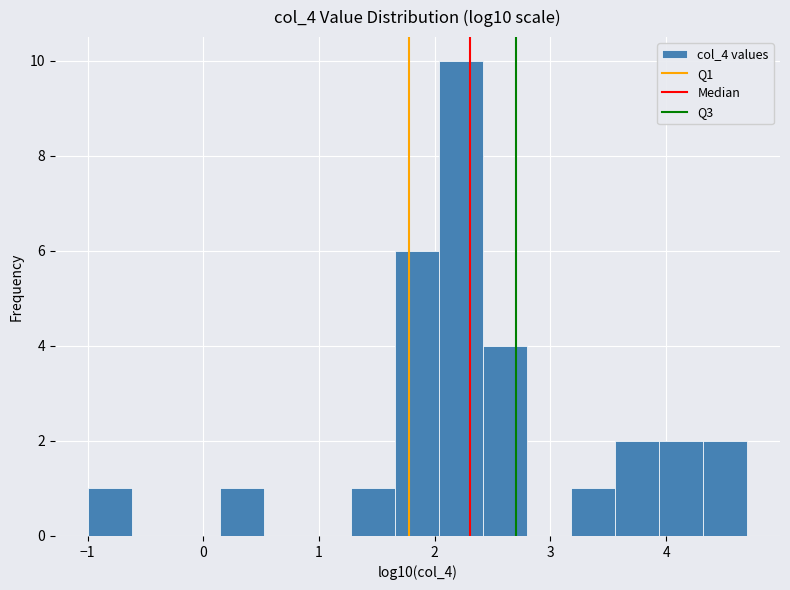

Around what value on the x-axis is the tallest bar? Give the approximate position of its centre, as read against the axis.

2.2